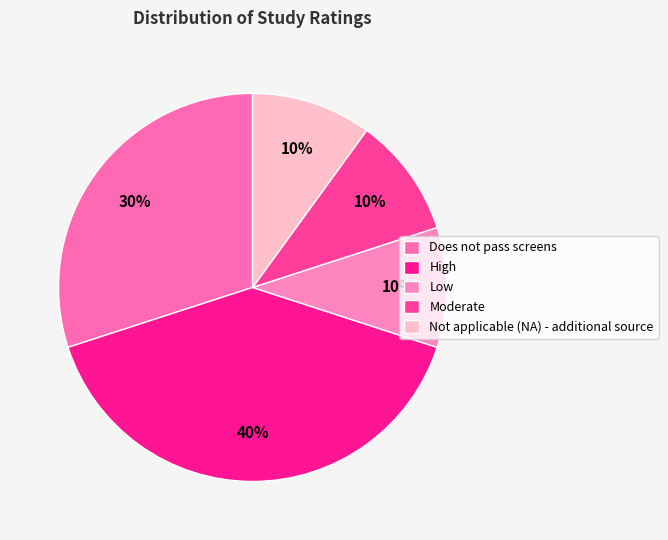

Which category has the biggest portion of the pie?

High